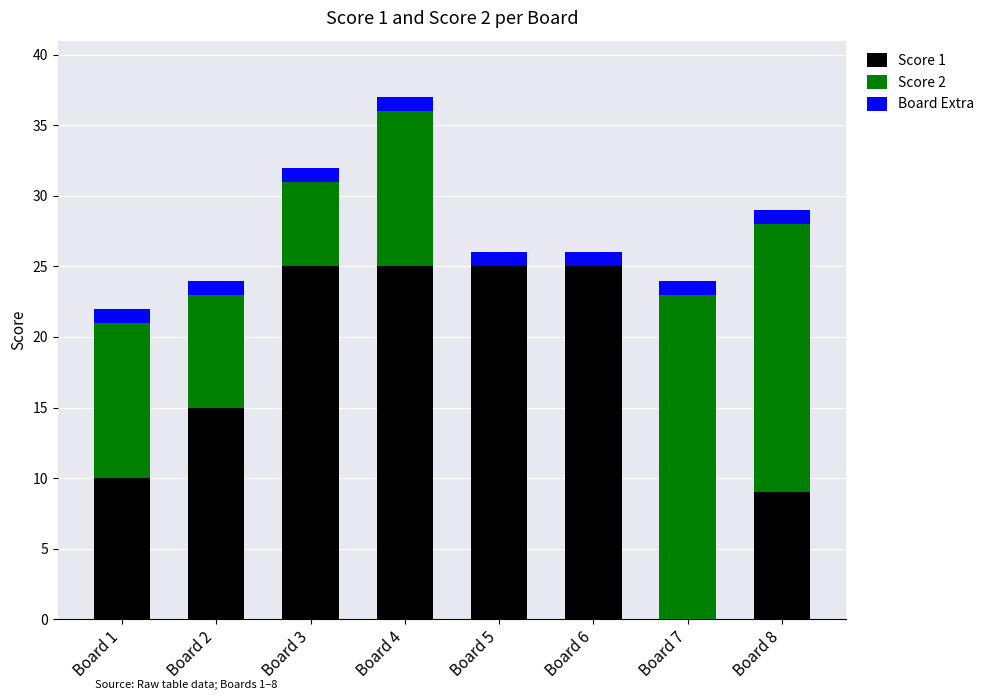

Reading left to right, list the values for the Score 1 series.

Board 1=10	Board 2=15	Board 3=25	Board 4=25	Board 5=25	Board 6=25	Board 7=0	Board 8=9